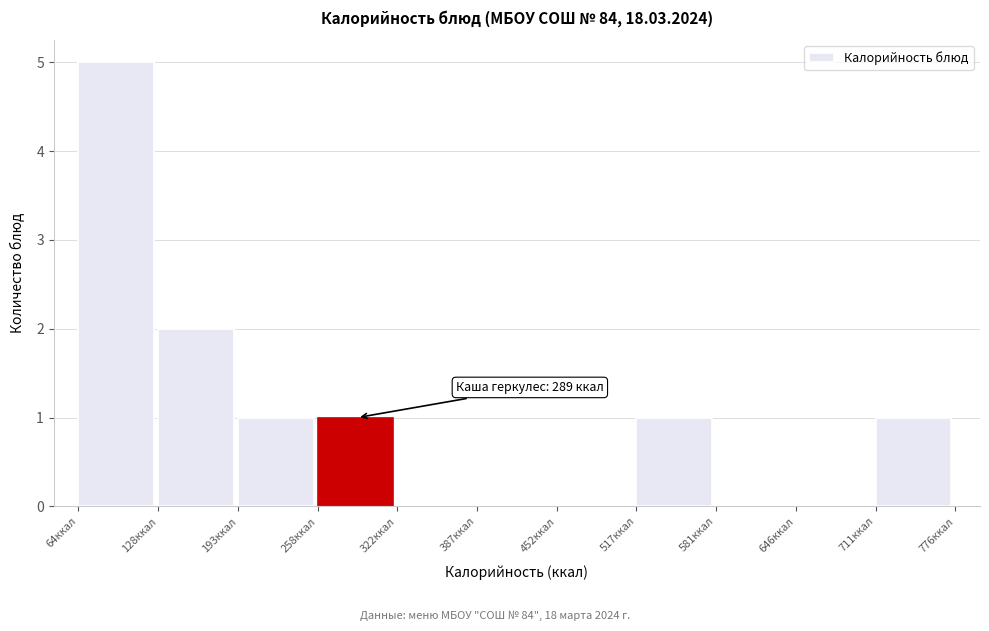

Over which range of the x-axis is the bar tallest?

60 to 130